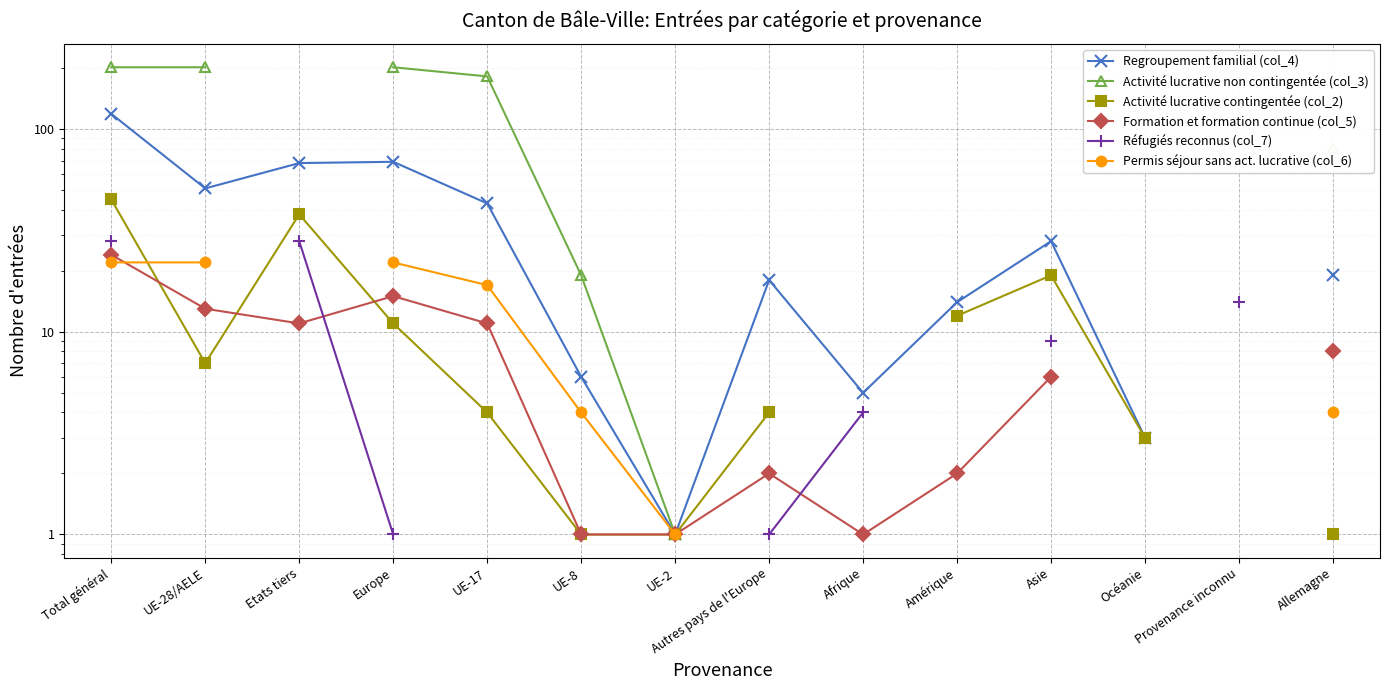

Is this an area chart (filled region under the line)?

No